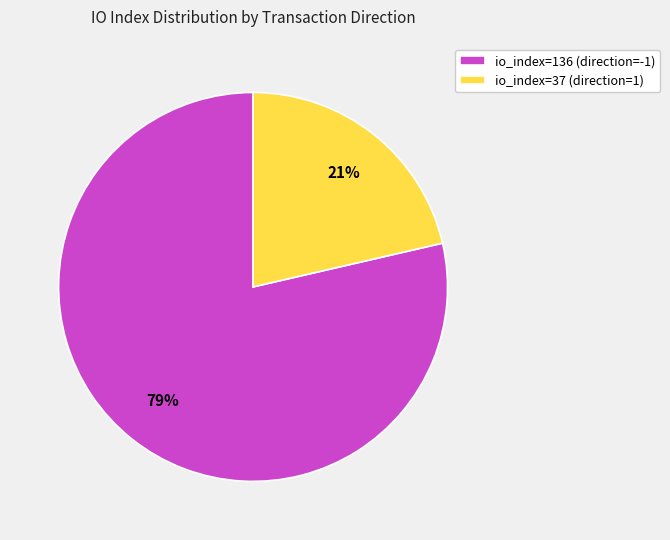

How many slices are in this pie chart?

2